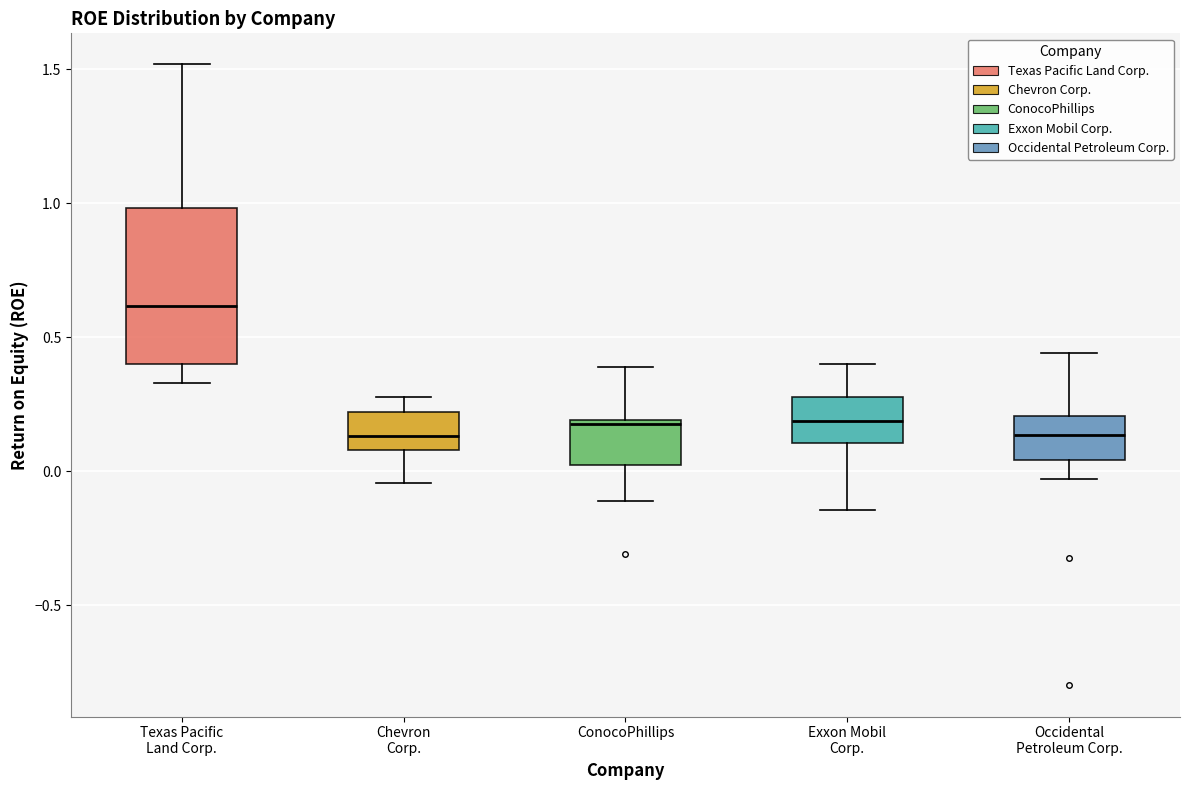

Reading left to right, transcribe this box plot: for each box, give where its median line is, the range the box spans, and where its two whiskers end, as read against the y-axis. The values are not printed on the chart, so give them approximately, as read against the axis.

Texas Pacific Land Corp.: median 0.60, box 0.40 to 1.00, whiskers 0.35 to 1.50
Chevron Corp.: median 0.15, box 0.10 to 0.20, whiskers -0.05 to 0.30
ConocoPhillips: median 0.20 (just below the box's upper edge), box 0.00 to 0.20, whiskers -0.10 to 0.40
Exxon Mobil Corp.: median 0.20, box 0.10 to 0.30, whiskers -0.15 to 0.40
Occidental Petroleum Corp.: median 0.15, box 0.05 to 0.20, whiskers -0.05 to 0.45